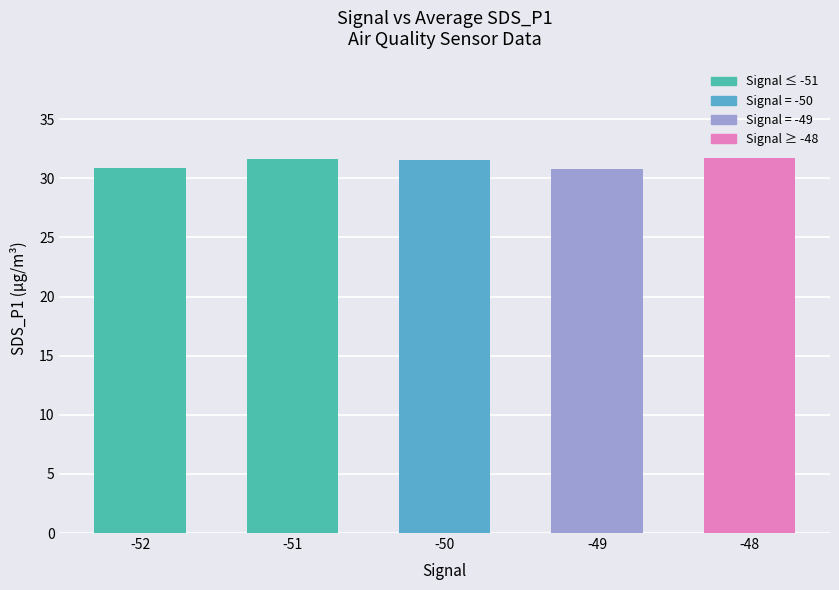

What is the value of the 4th bar from the left?

30.8